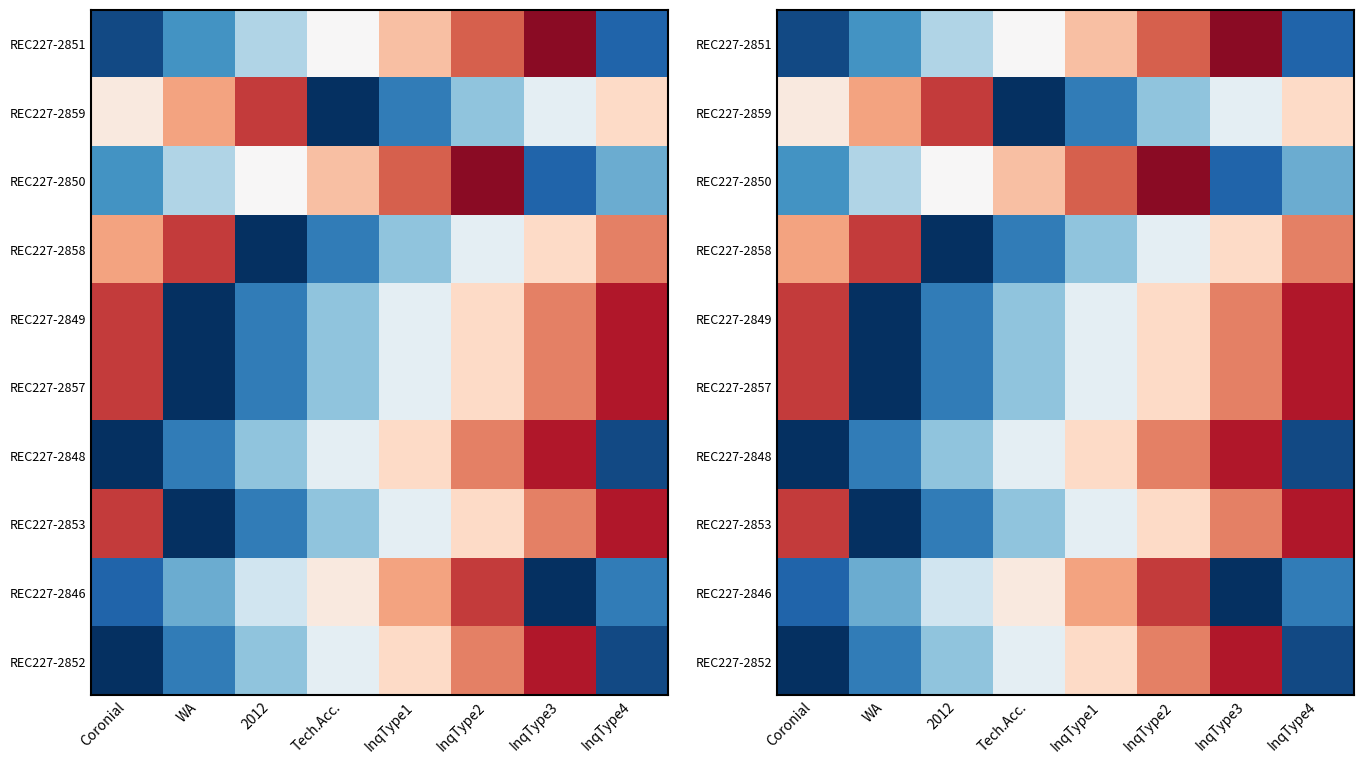

At Tech.Acc., list the series in order from largest to smallest.

REC227-2850, REC227-2846, REC227-2851, REC227-2848, REC227-2852, REC227-2849, REC227-2857, REC227-2853, REC227-2858, REC227-2859